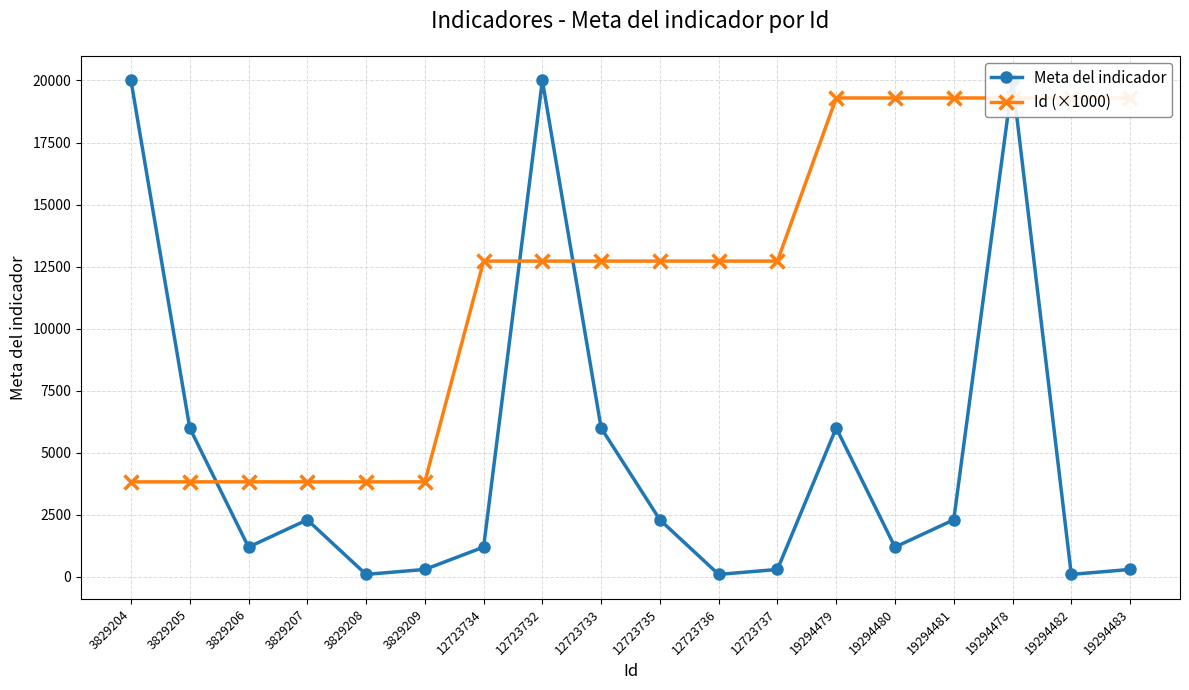

At which category does Meta del indicador reach its first local valley?

3829206